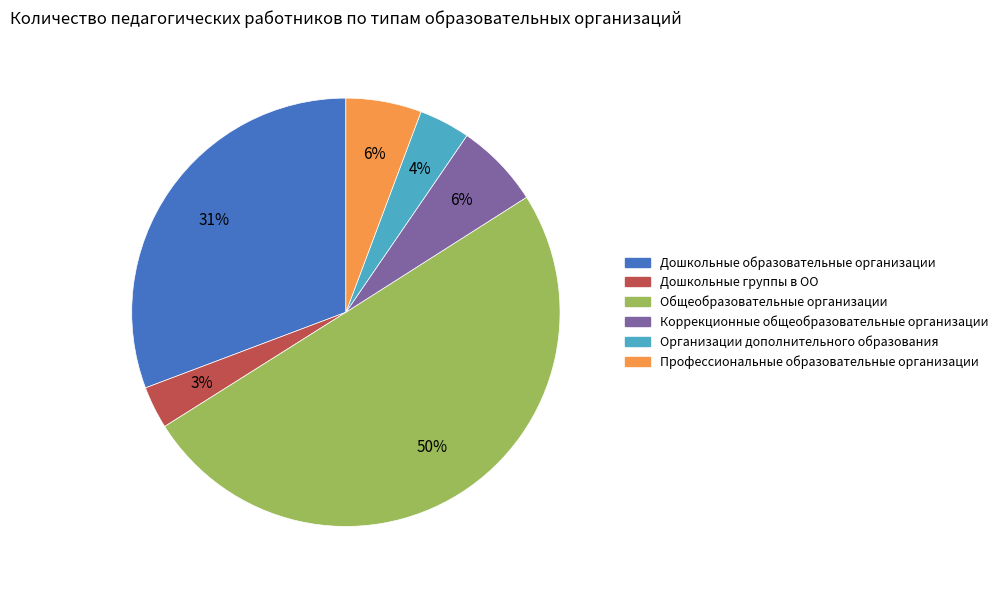

Is Дошкольные образовательные организации the majority of the pie?

No